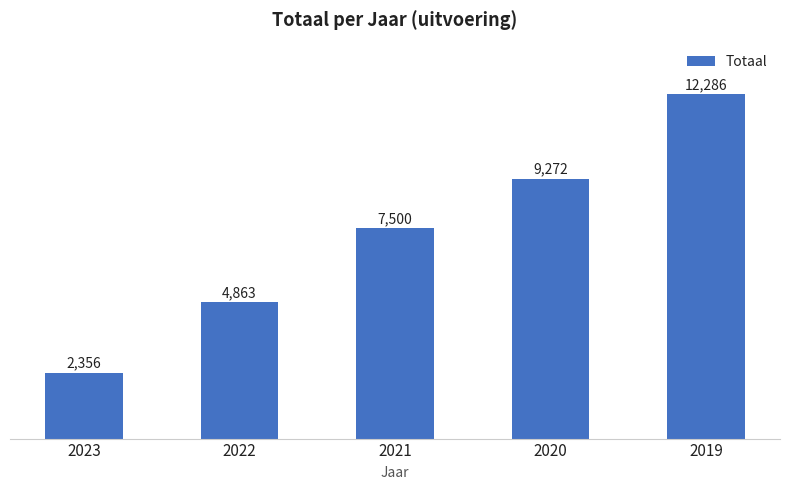

Reading left to right, extract all data points from this chart.

2023=2356	2022=4863	2021=7500	2020=9272	2019=12286